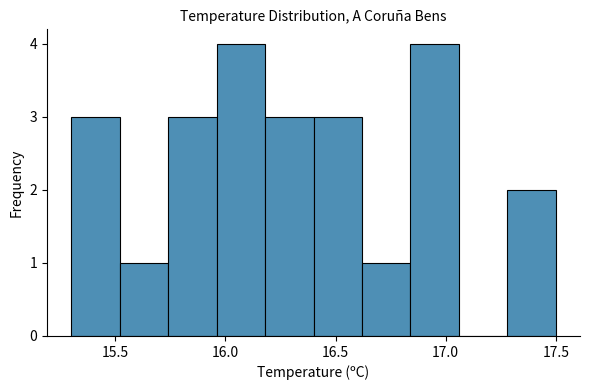

What is the height of the bar covering 16.40 to 16.62 on the x-axis? Neither the bar edges nor the heights are printed on the chart, so give them approximately, as read against the axes.

3